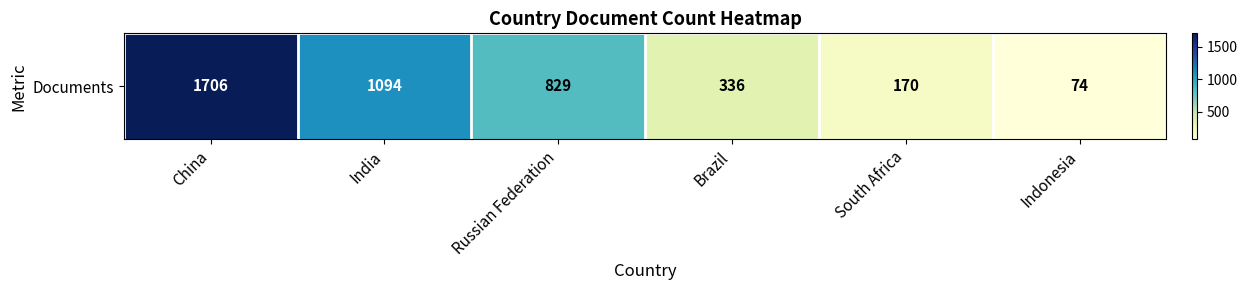

At which label does the data first exceed 829?

China